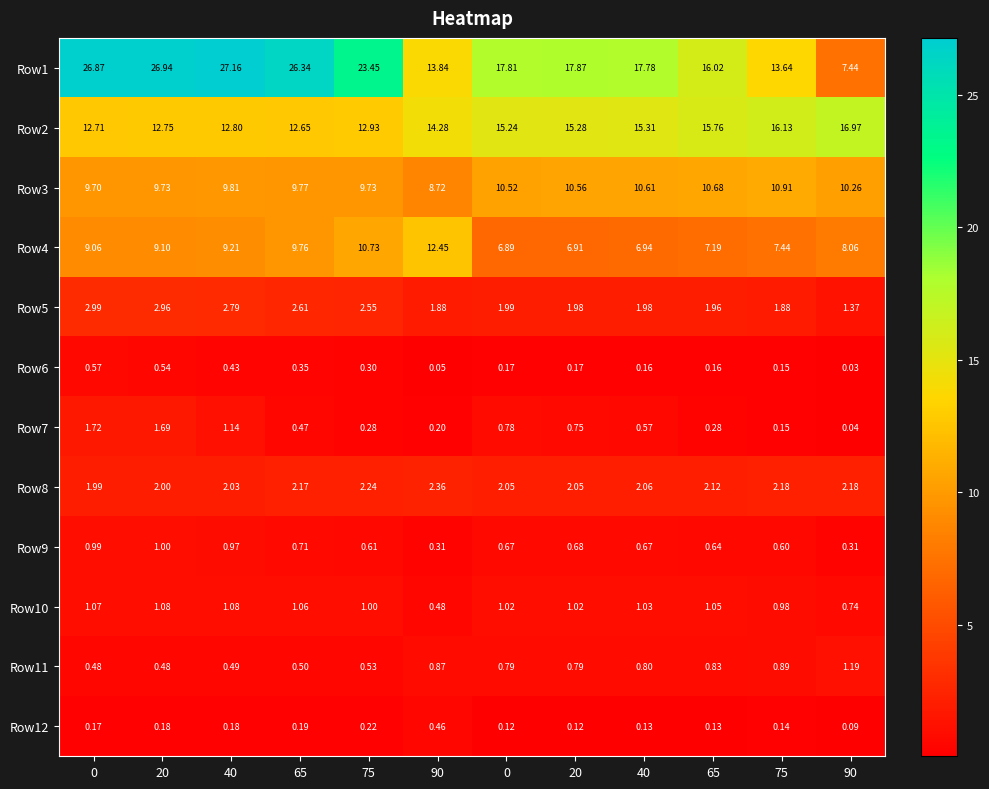

Count the number of categories in the chart.

12